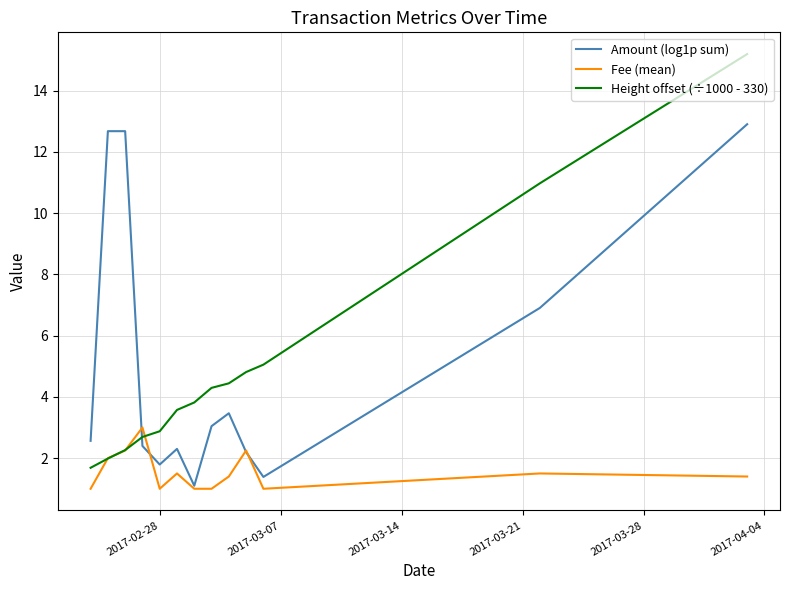

Rank the series by their maximum value, from lowest to highest.

Fee (mean), Amount (log1p sum), Height offset (÷1000 - 330)